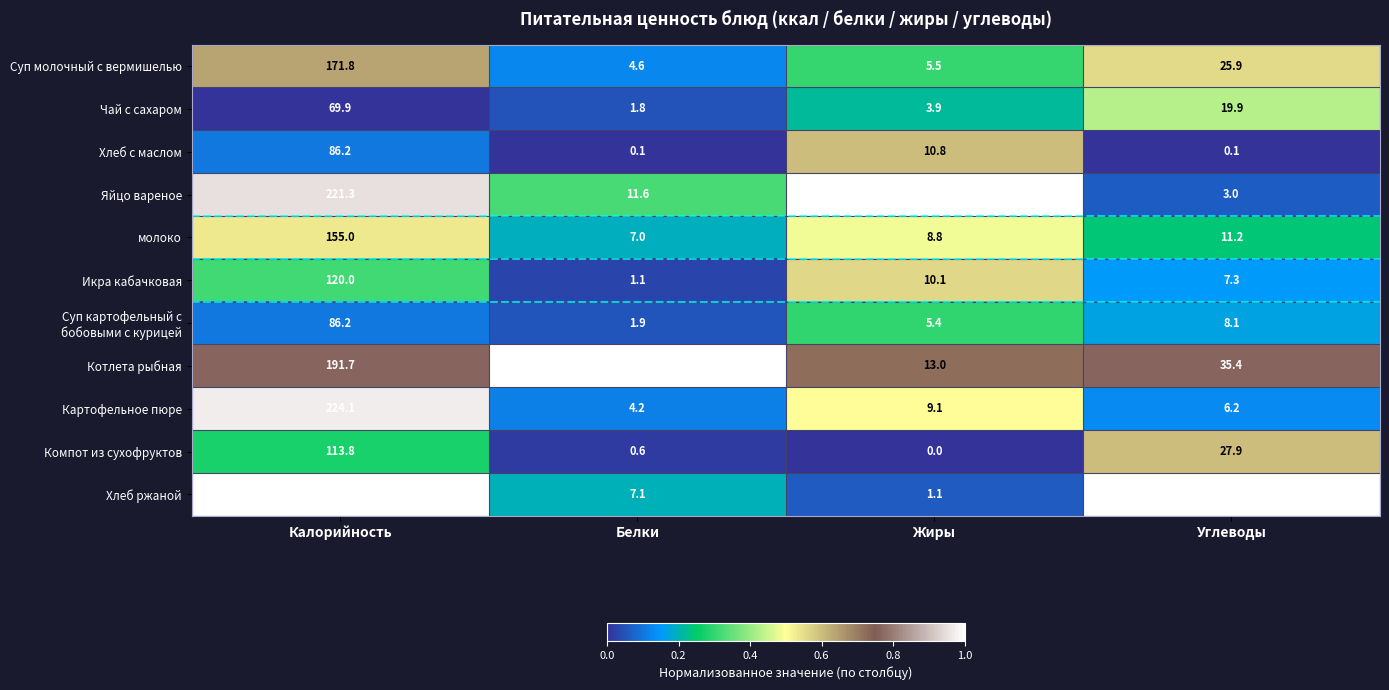

List the labels in order of Чай с сахаром value, largest first.

Калорийность, Углеводы, Жиры, Белки